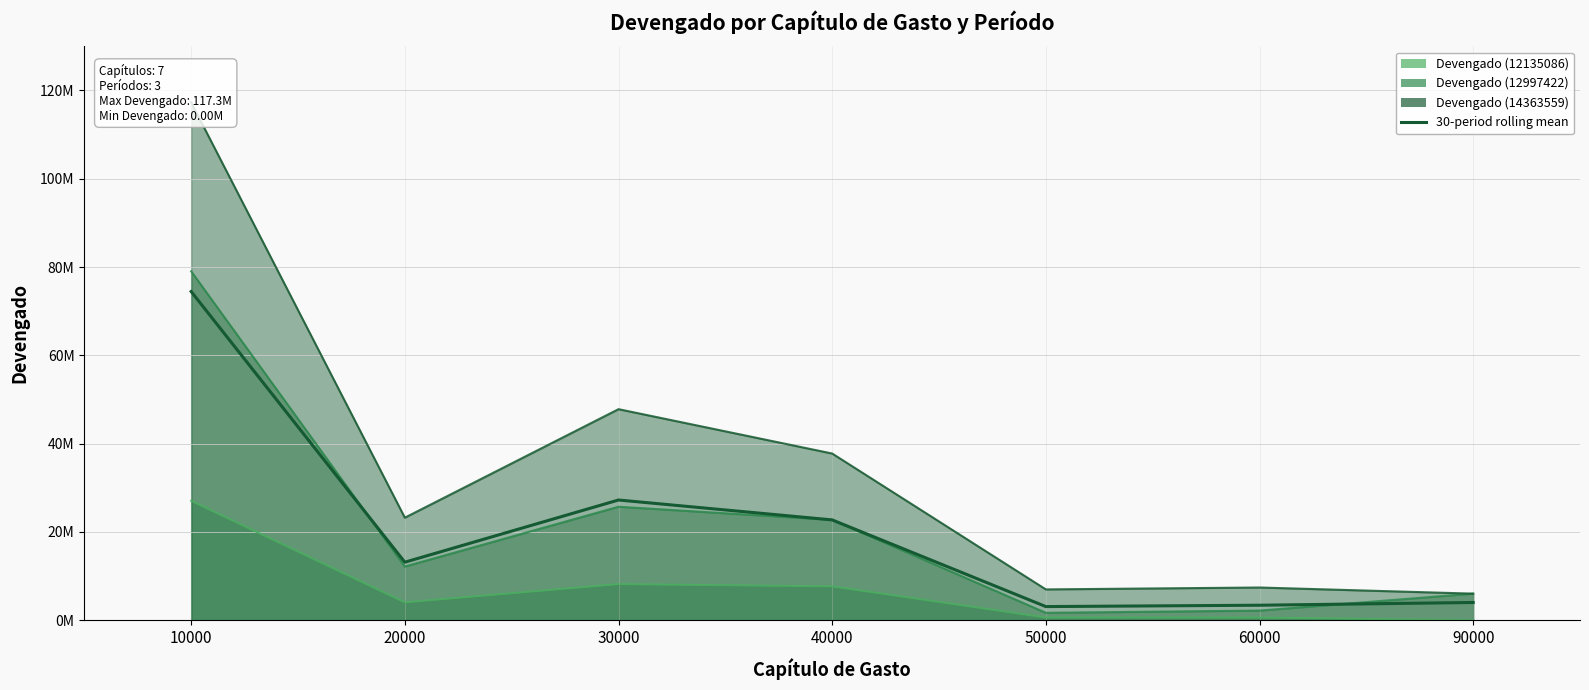

What value does the data have at 40000?

22718667.3